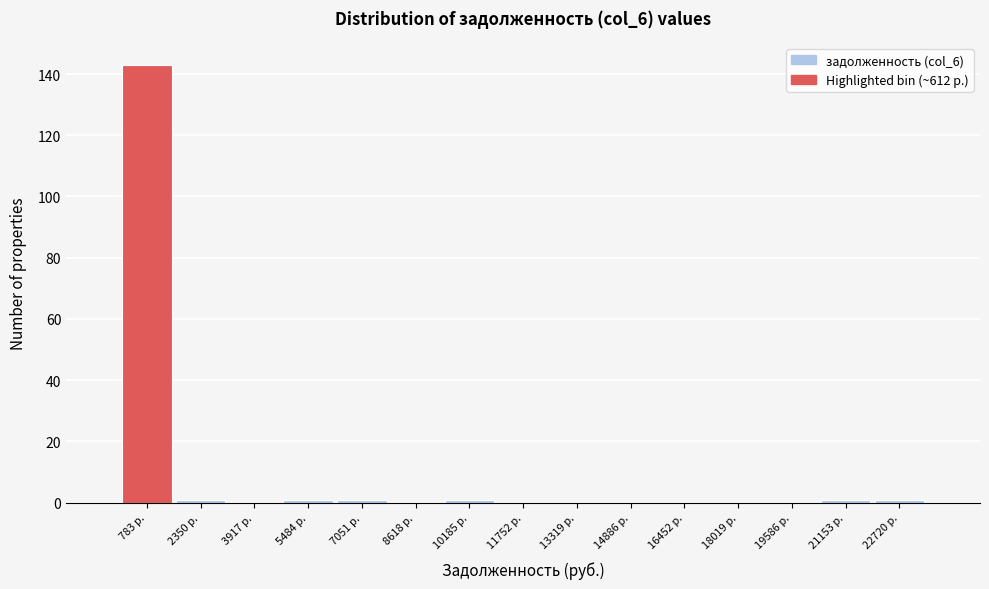

What is the height of the bar covering 0 to 1600 on the x-axis? Neither the bar edges nor the heights are printed on the chart, so give them approximately, as read against the axes.

144